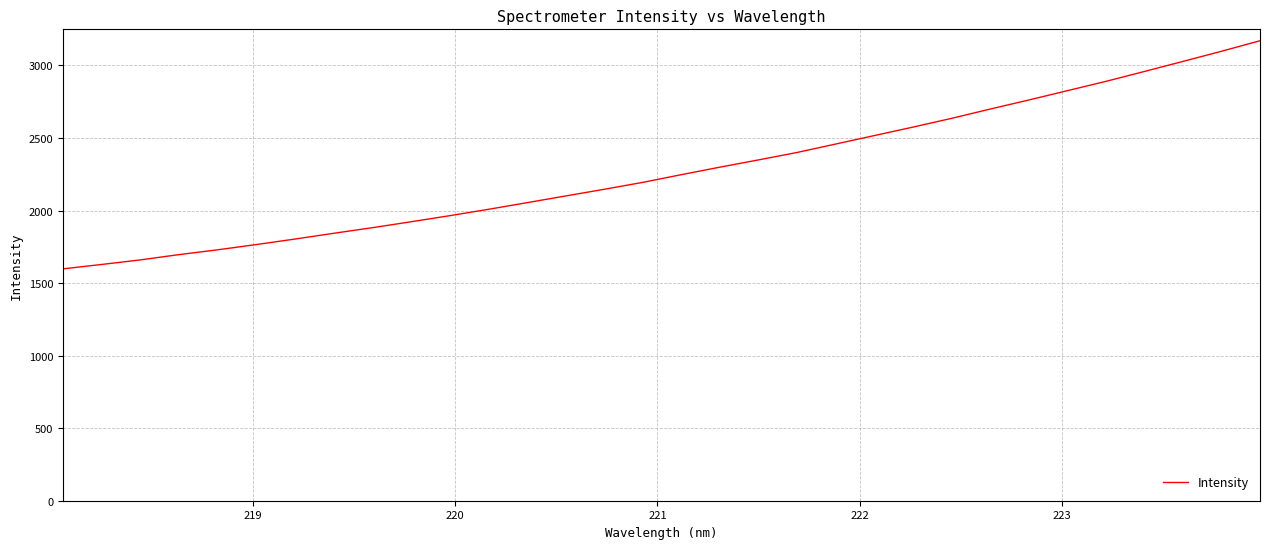

What is the minimum value shown in the chart?

1597.8